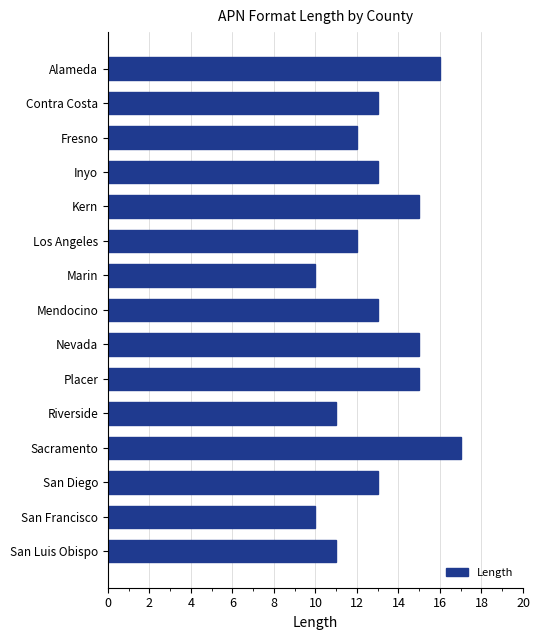

Between San Luis Obispo and Contra Costa, which is larger?

Contra Costa